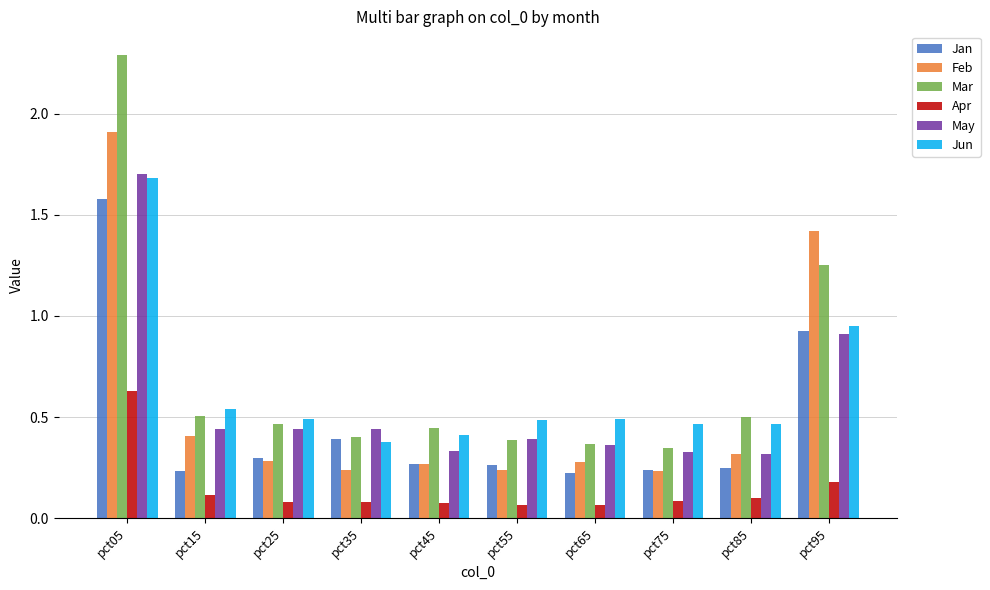

What are all the series names shown in the legend?

Jan, Feb, Mar, Apr, May, Jun